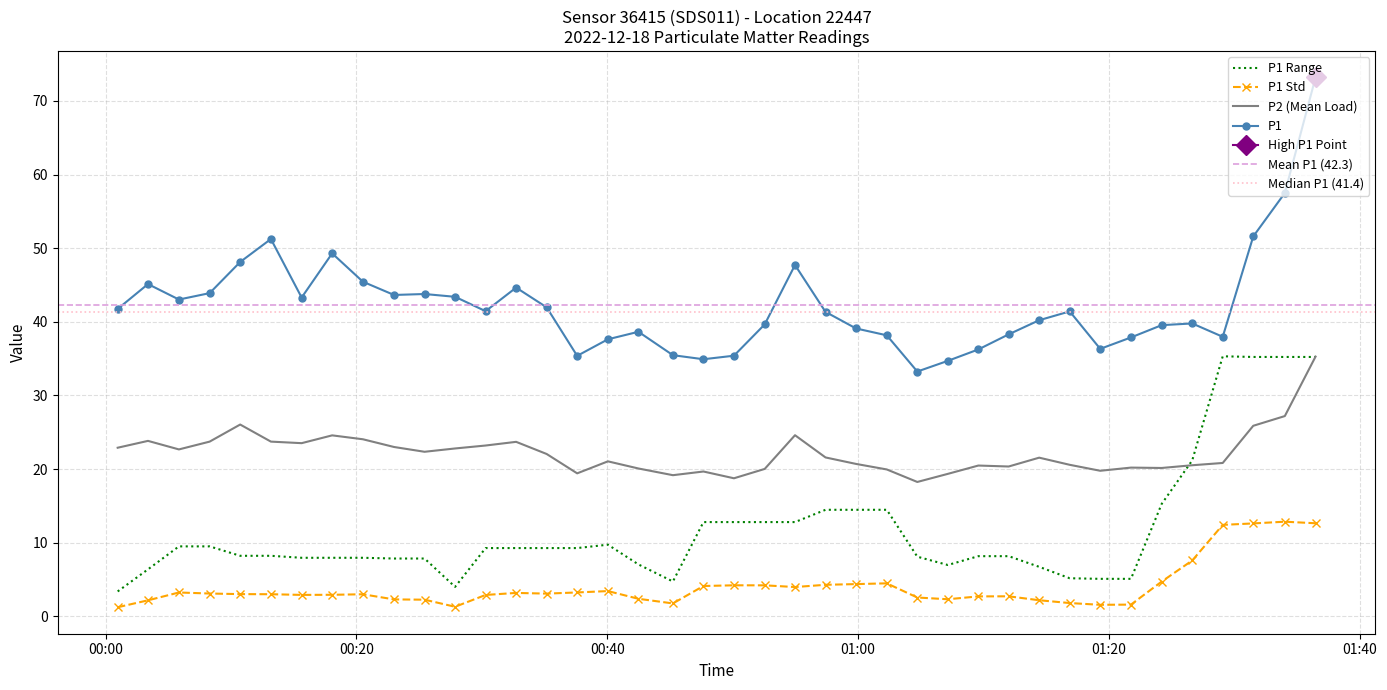

True or false: P1 Std and P1 intersect in this chart.

False